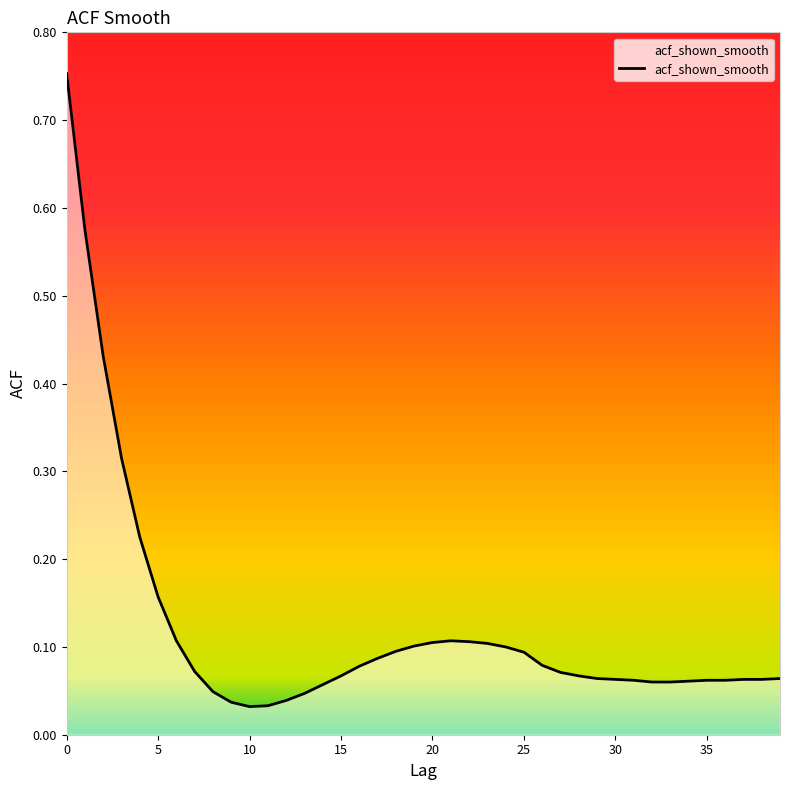

Is this an area chart (filled region under the line)?

No